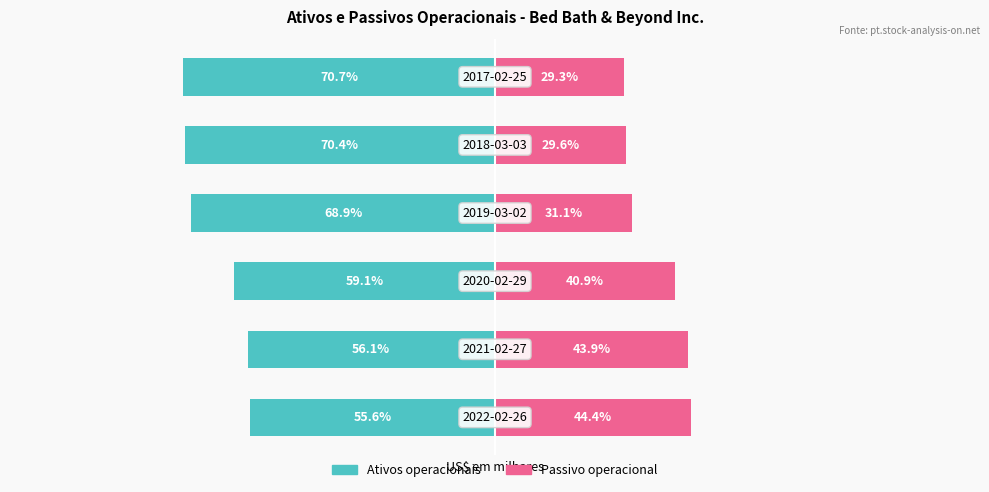

Reading left to right, transcribe all the data shown in this chart.

Ativos operacionais: -55.6	-56.1	-59.1	-68.9	-70.4	-70.7
Passivo operacional: 44.4	43.9	40.9	31.1	29.6	29.3